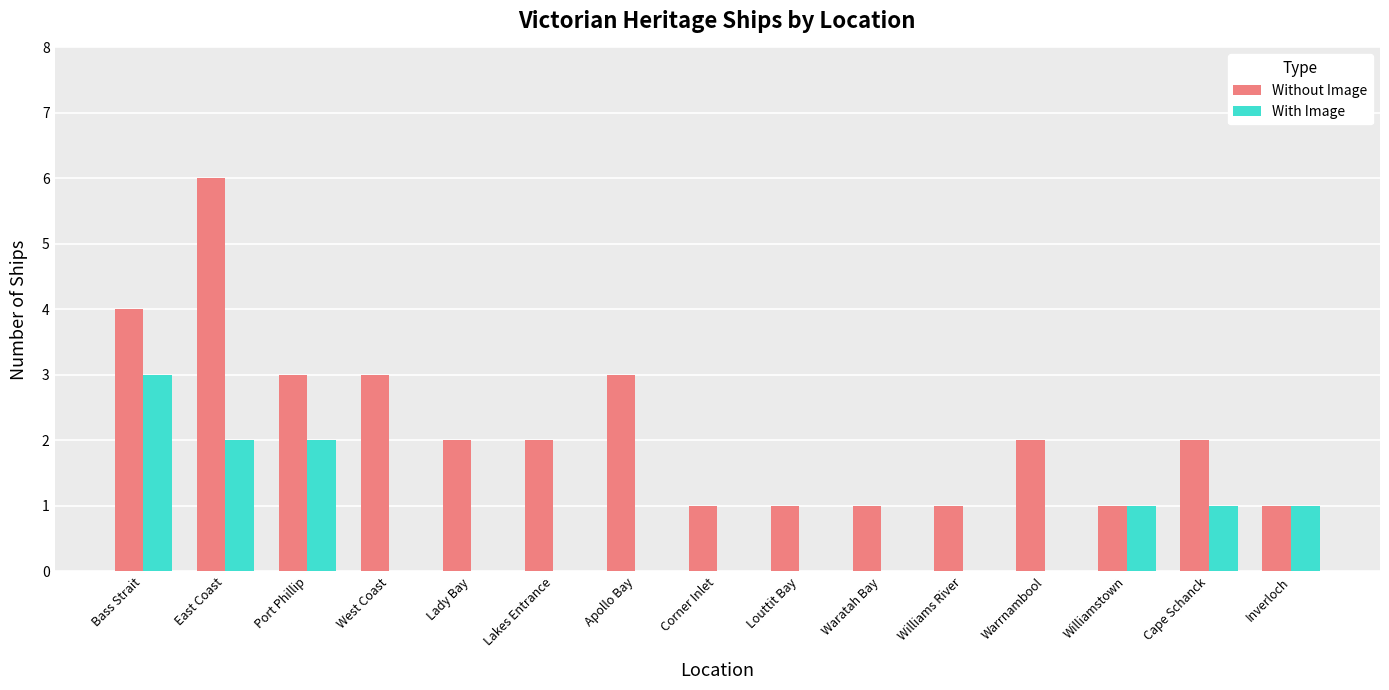

What is the sum of the Without Image values at Warrnambool and Bass Strait?

6